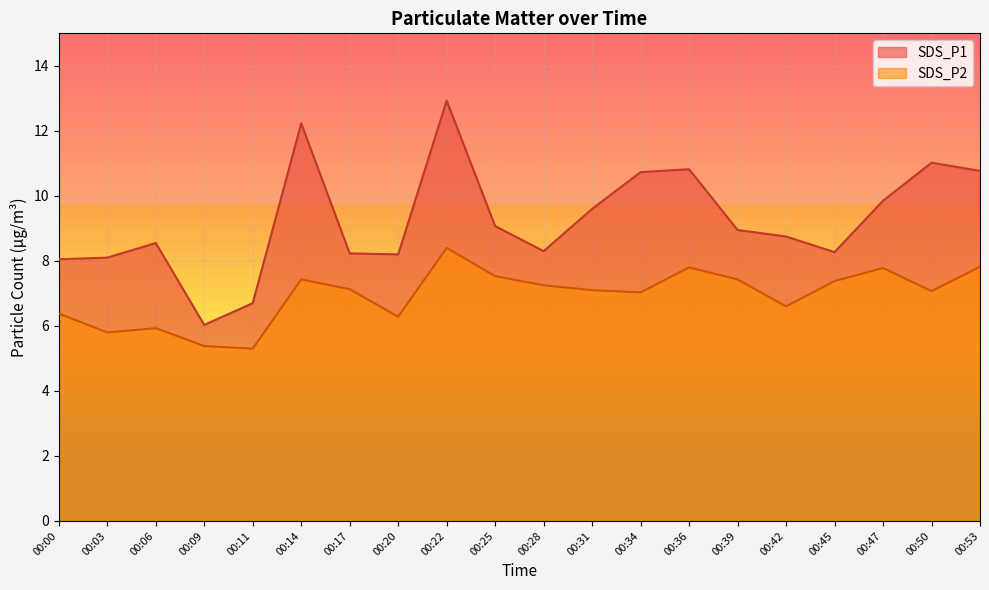

What is the sum of the SDS_P1 values at 00:28 and 00:39?

17.2